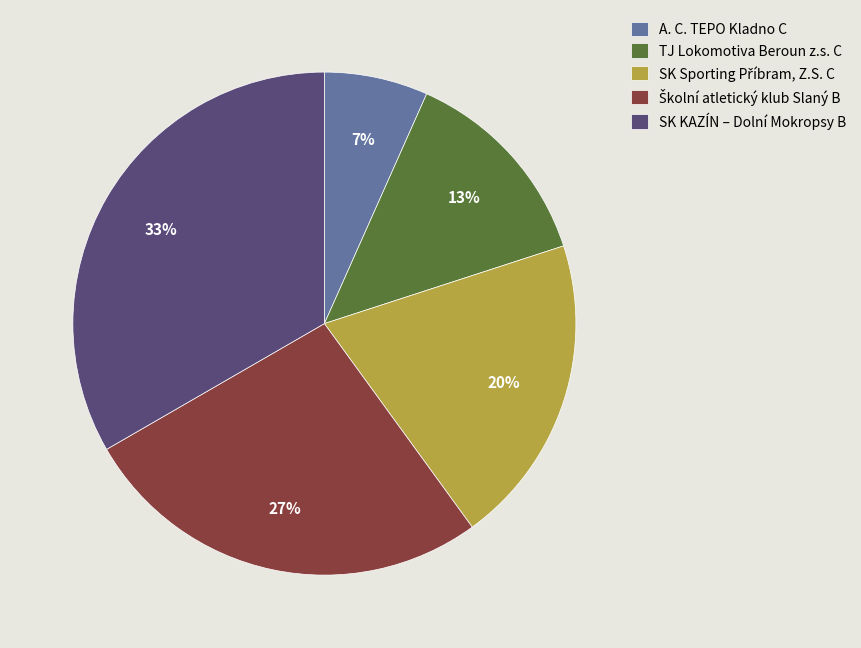

True or false: A. C. TEPO Kladno C accounts for 7% of the total.

True